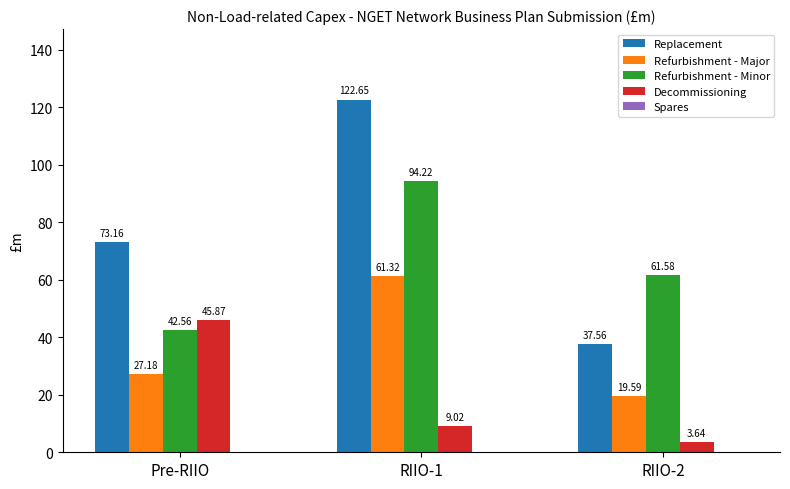

Rank the series at RIIO-1 from highest to lowest value.

Replacement, Refurbishment - Minor, Refurbishment - Major, Decommissioning